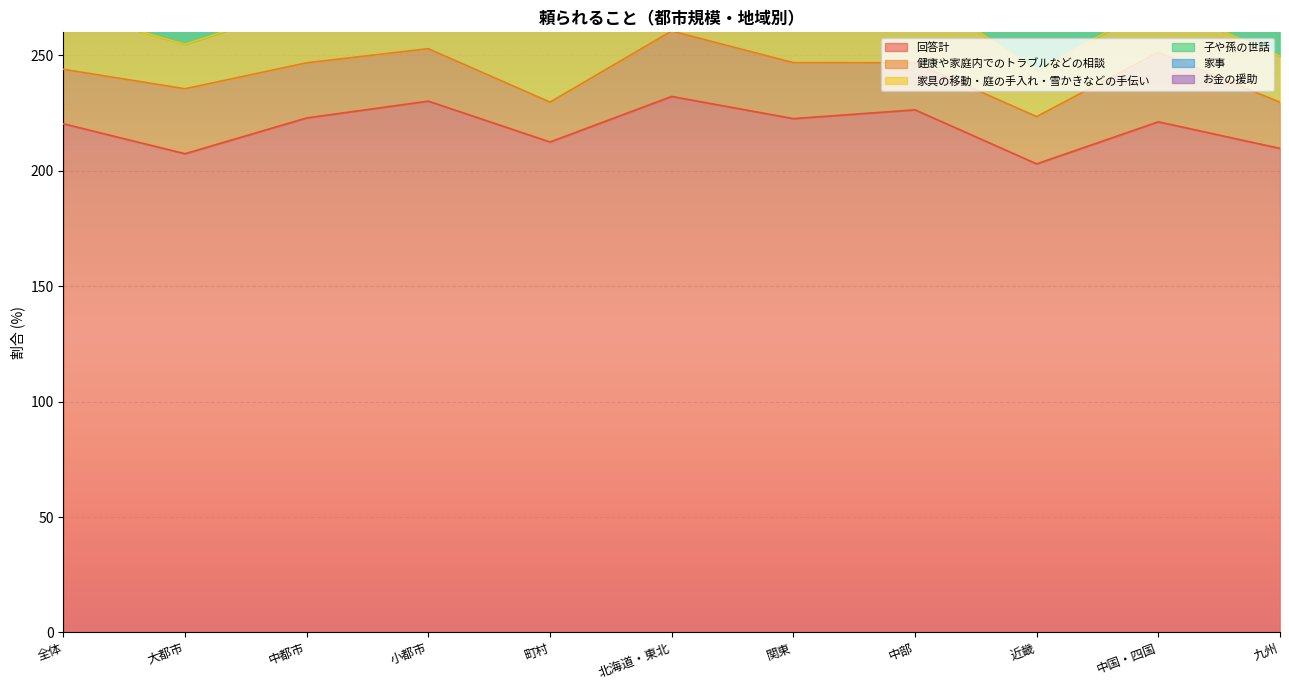

The 家具の移動・庭の手入れ・雪かきなどの手伝い series shows 20.0 at 九州. True or false?

True